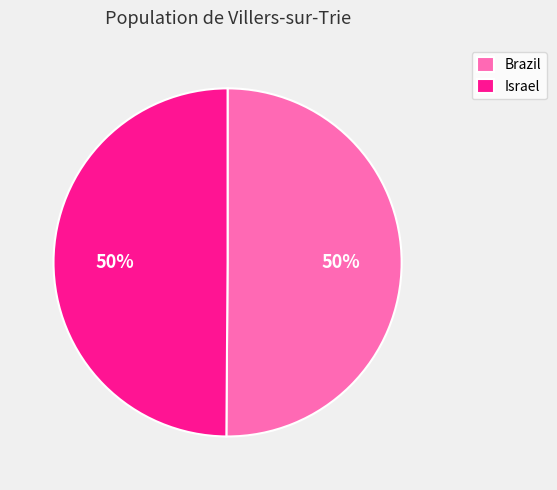

What percentage is the Brazil slice, to the nearest percent?

50%